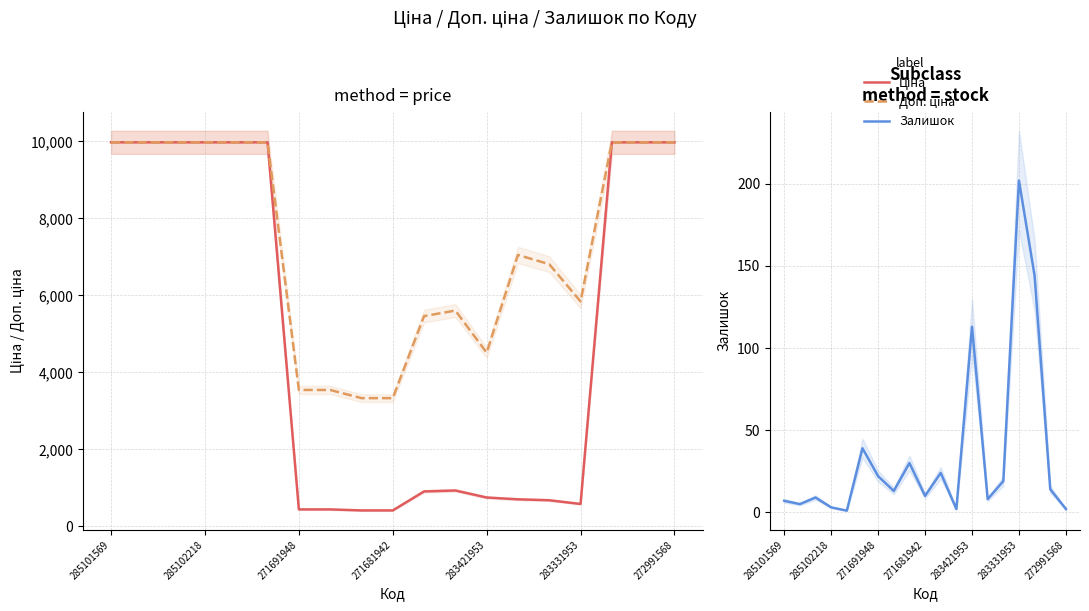

Is it true that Залишок equals 10.8 at 13?

False